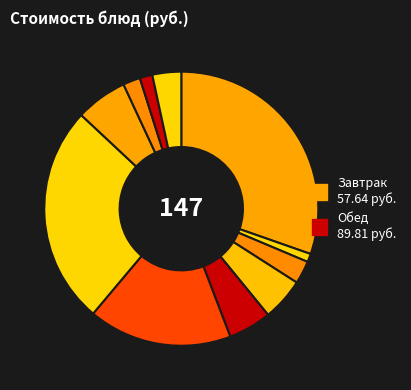

How many slices are in this pie chart?

11